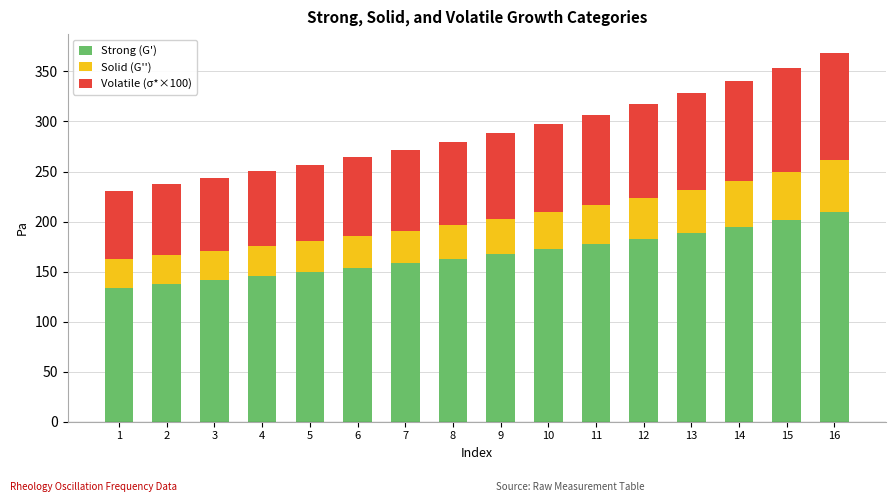

Is it true that Strong (G') equals 35.8 at 3?

False